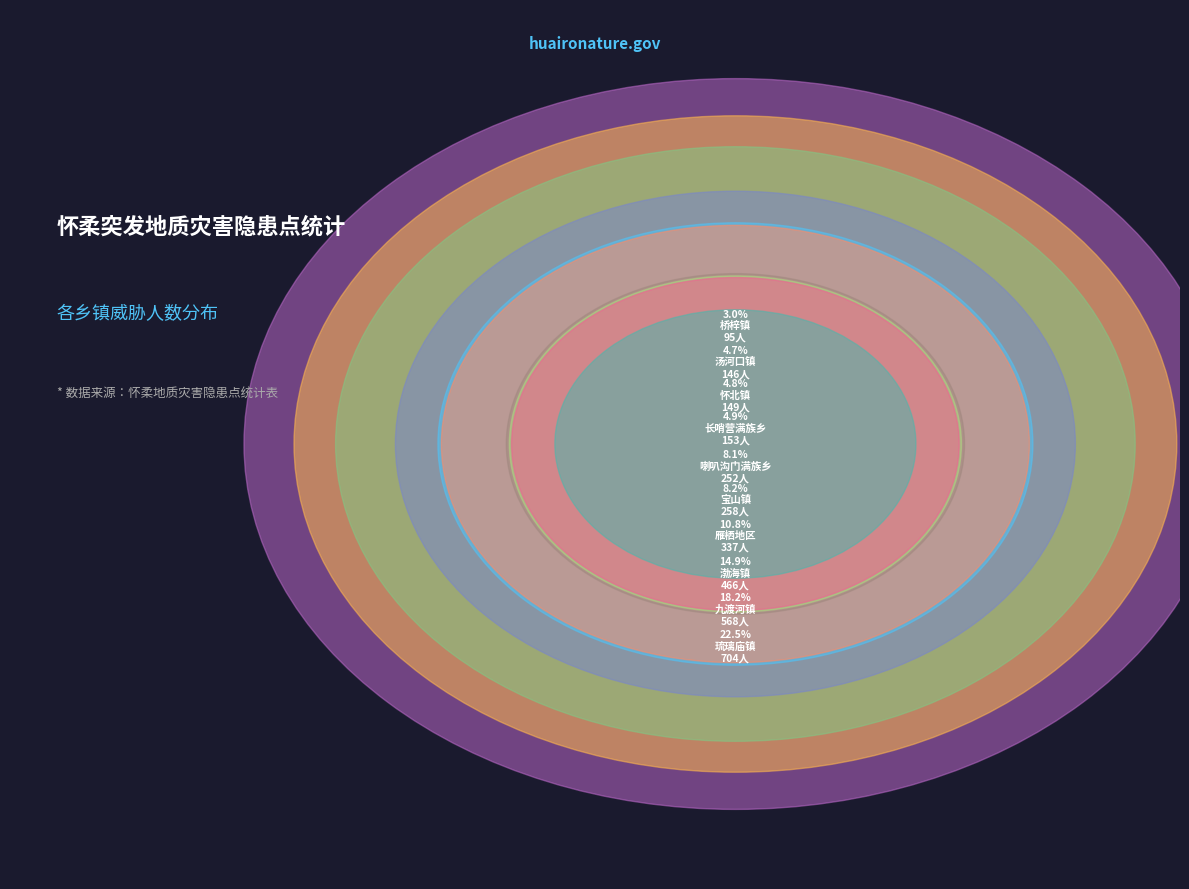

How many segments does this pie chart have?

10